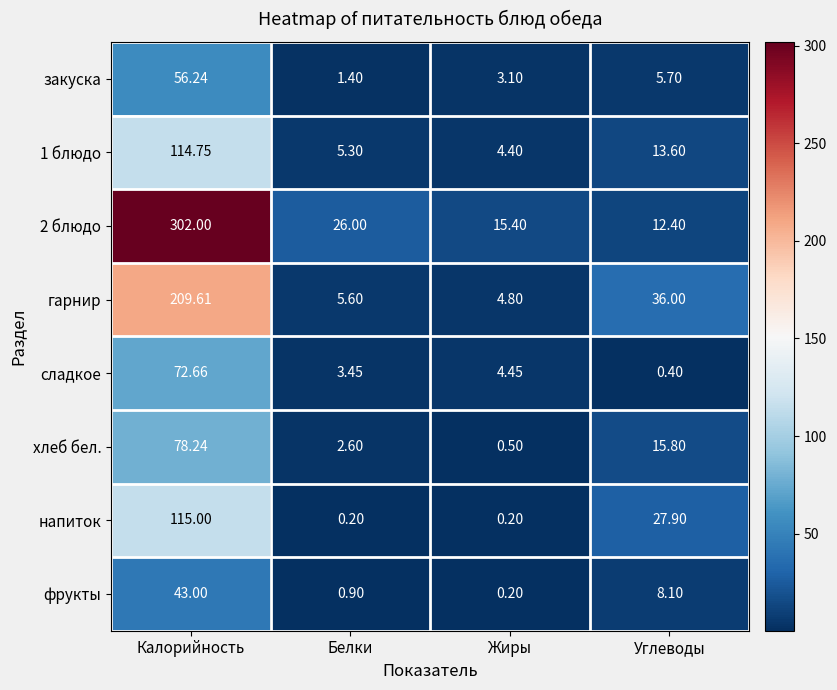

At Калорийность, list the series in order from largest to smallest.

2 блюдо, гарнир, напиток, 1 блюдо, хлеб бел., сладкое, закуска, фрукты